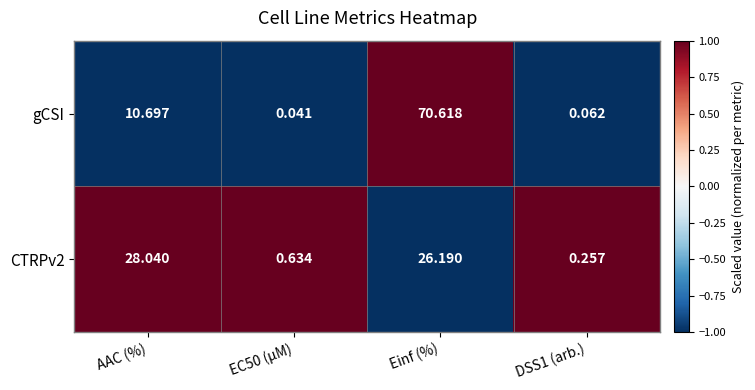

Between AAC (%) and Einf (%), which series saw the biggest shift?

gCSI